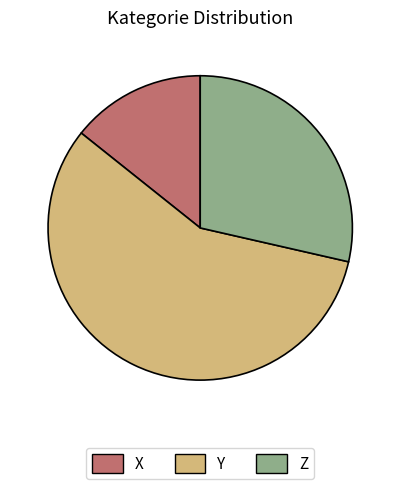

Is there a majority slice in this chart?

Yes